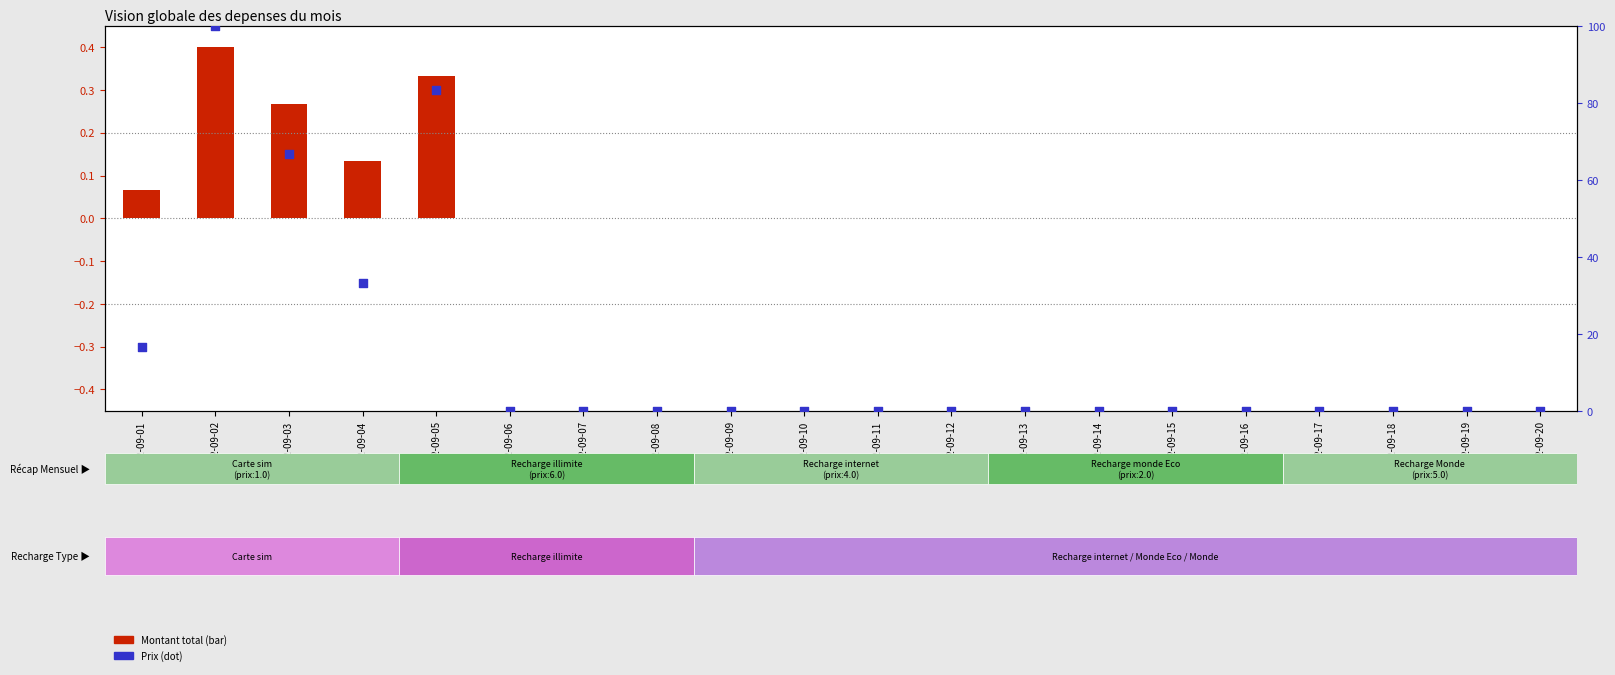

Between 2022-09-08 and 2022-09-06, which is larger?

2022-09-08